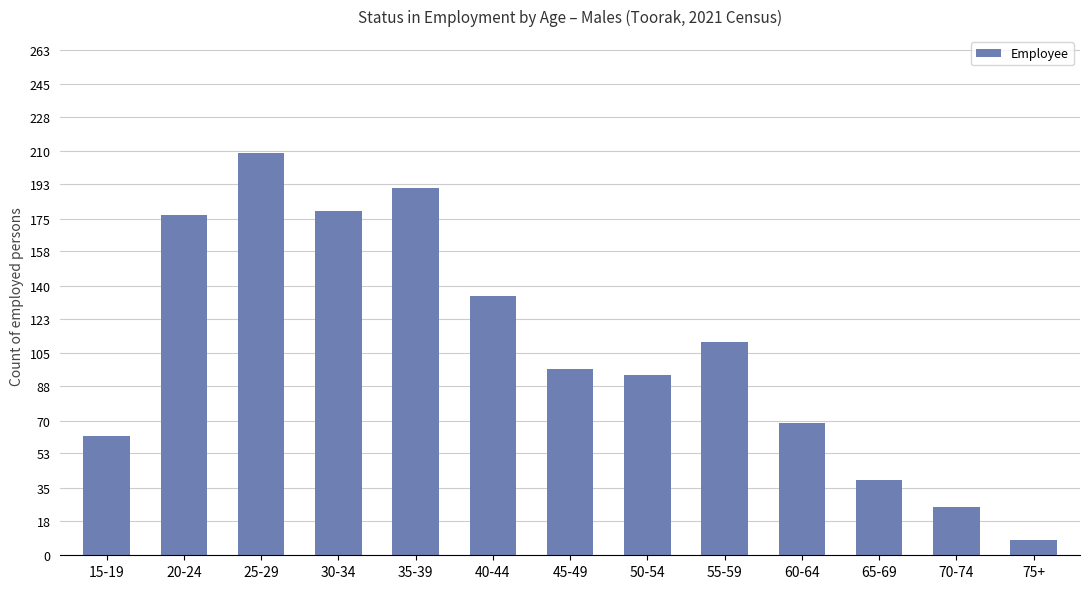

What is the label of the 1st bar from the right?

75+